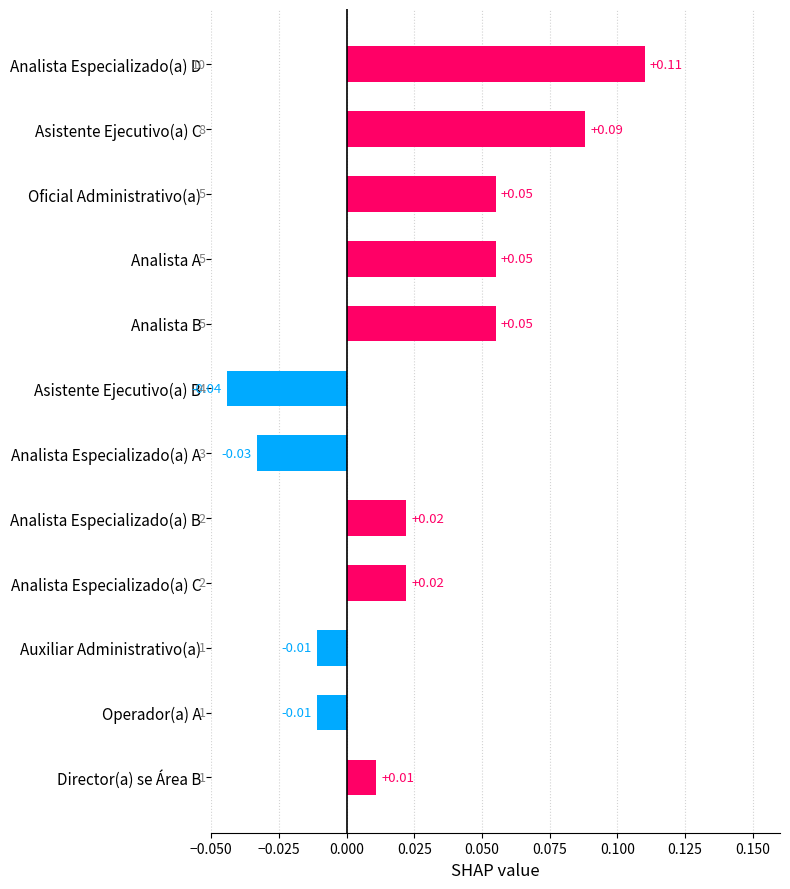

What is the label of the 11th bar from the top?

Operador(a) A